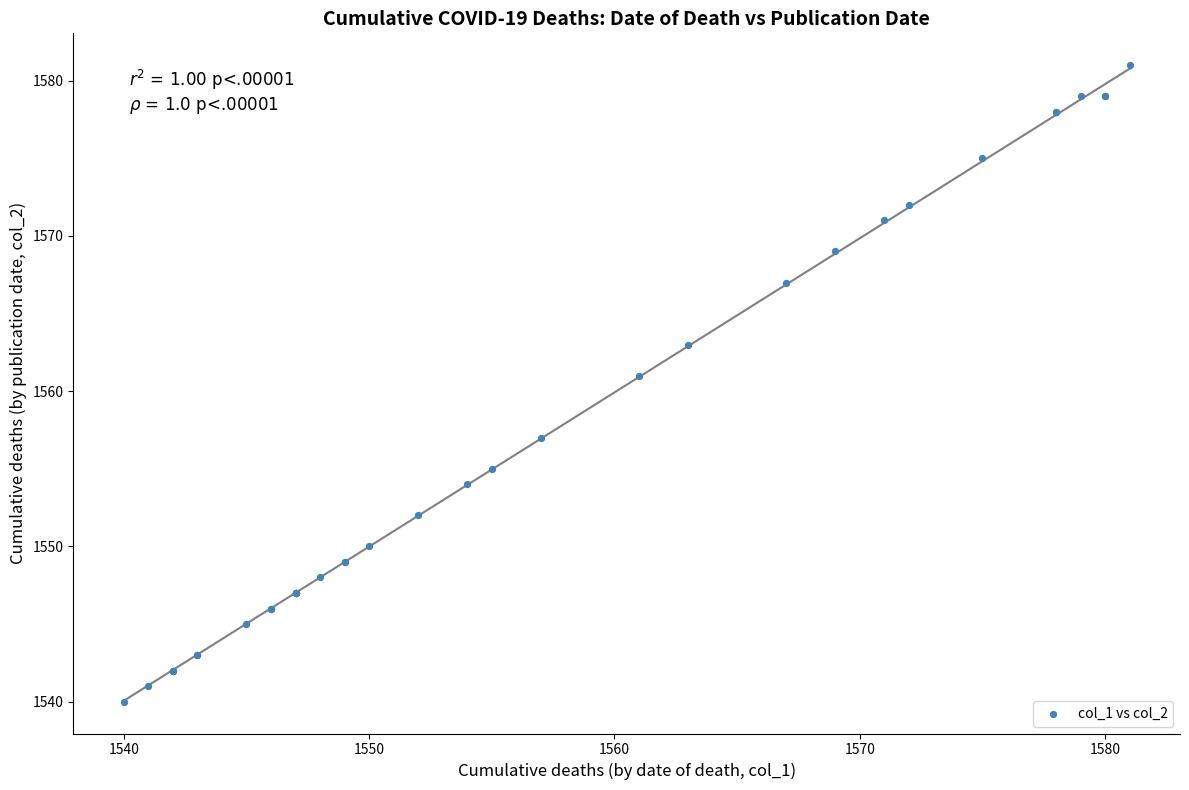

What Y value in the scatter plot is closest to 1560?

1561